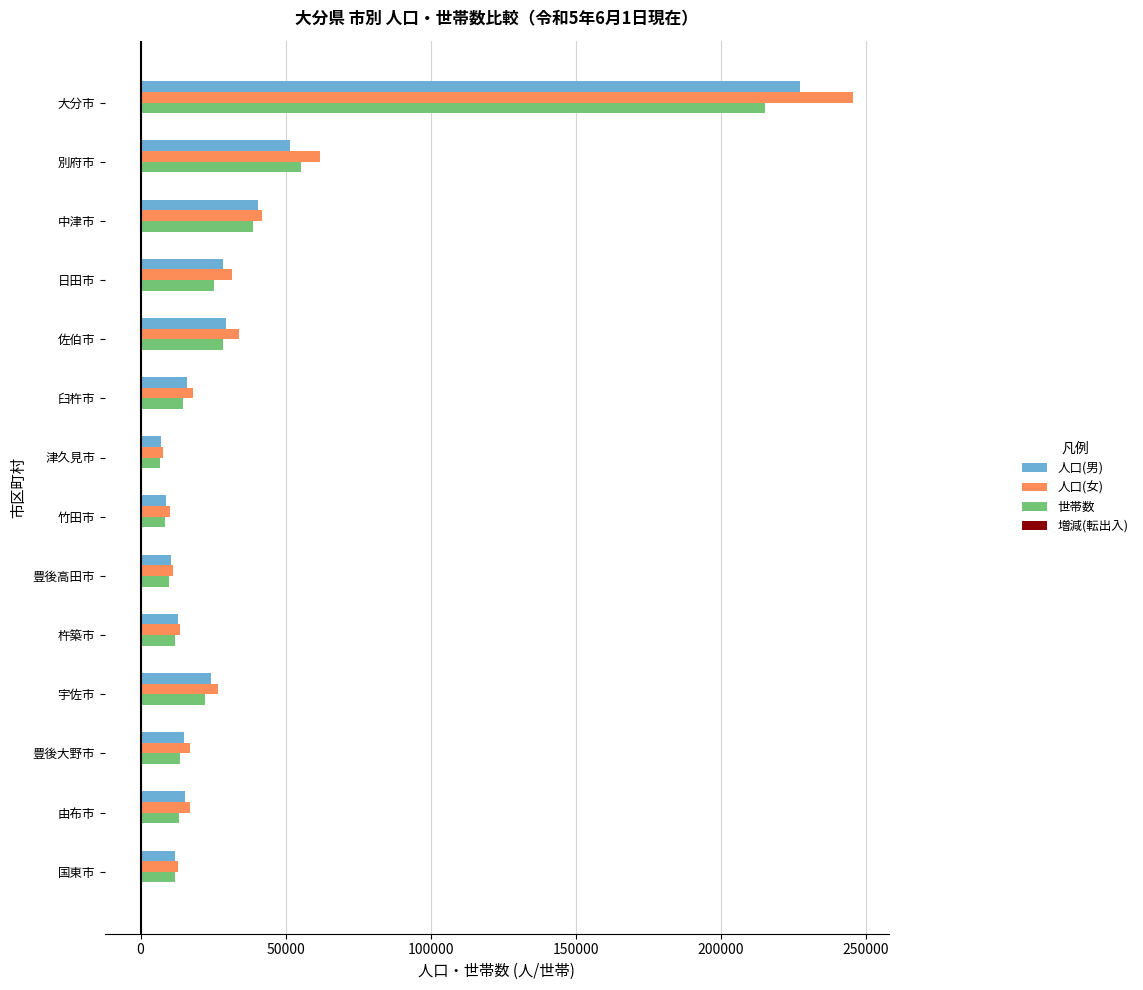

The value of 人口(男) at 国東市 is 11982. True or false?

True